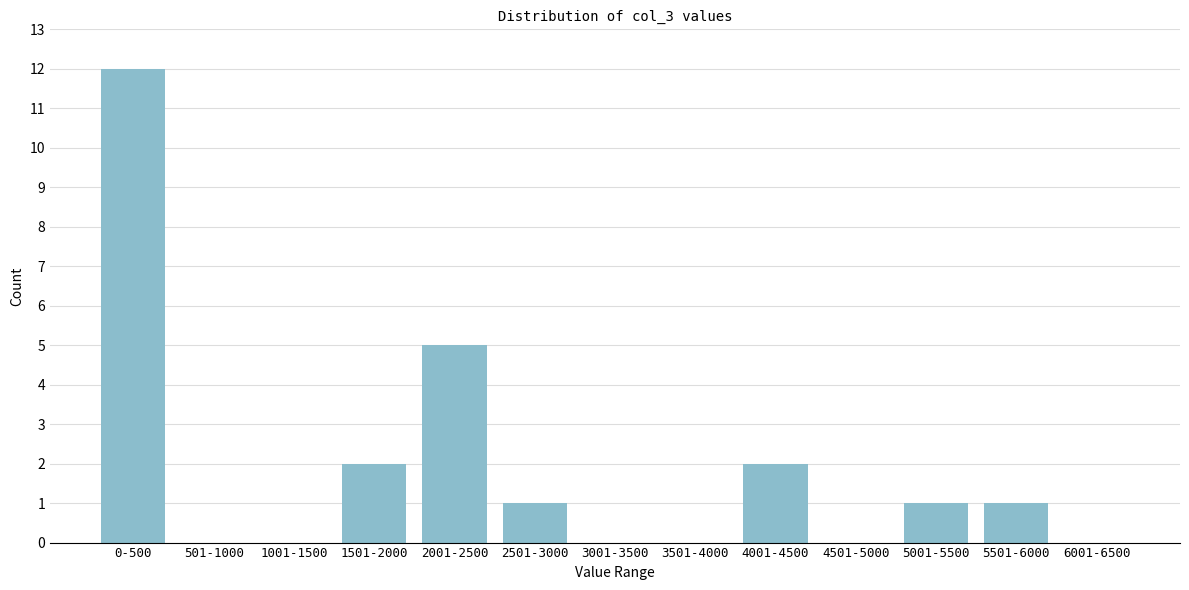

Reading left to right, extract all data points from this chart.

0-500=12	501-1000=0	1001-1500=0	1501-2000=2	2001-2500=5	2501-3000=1	3001-3500=0	3501-4000=0	4001-4500=2	4501-5000=0	5001-5500=1	5501-6000=1	6001-6500=0